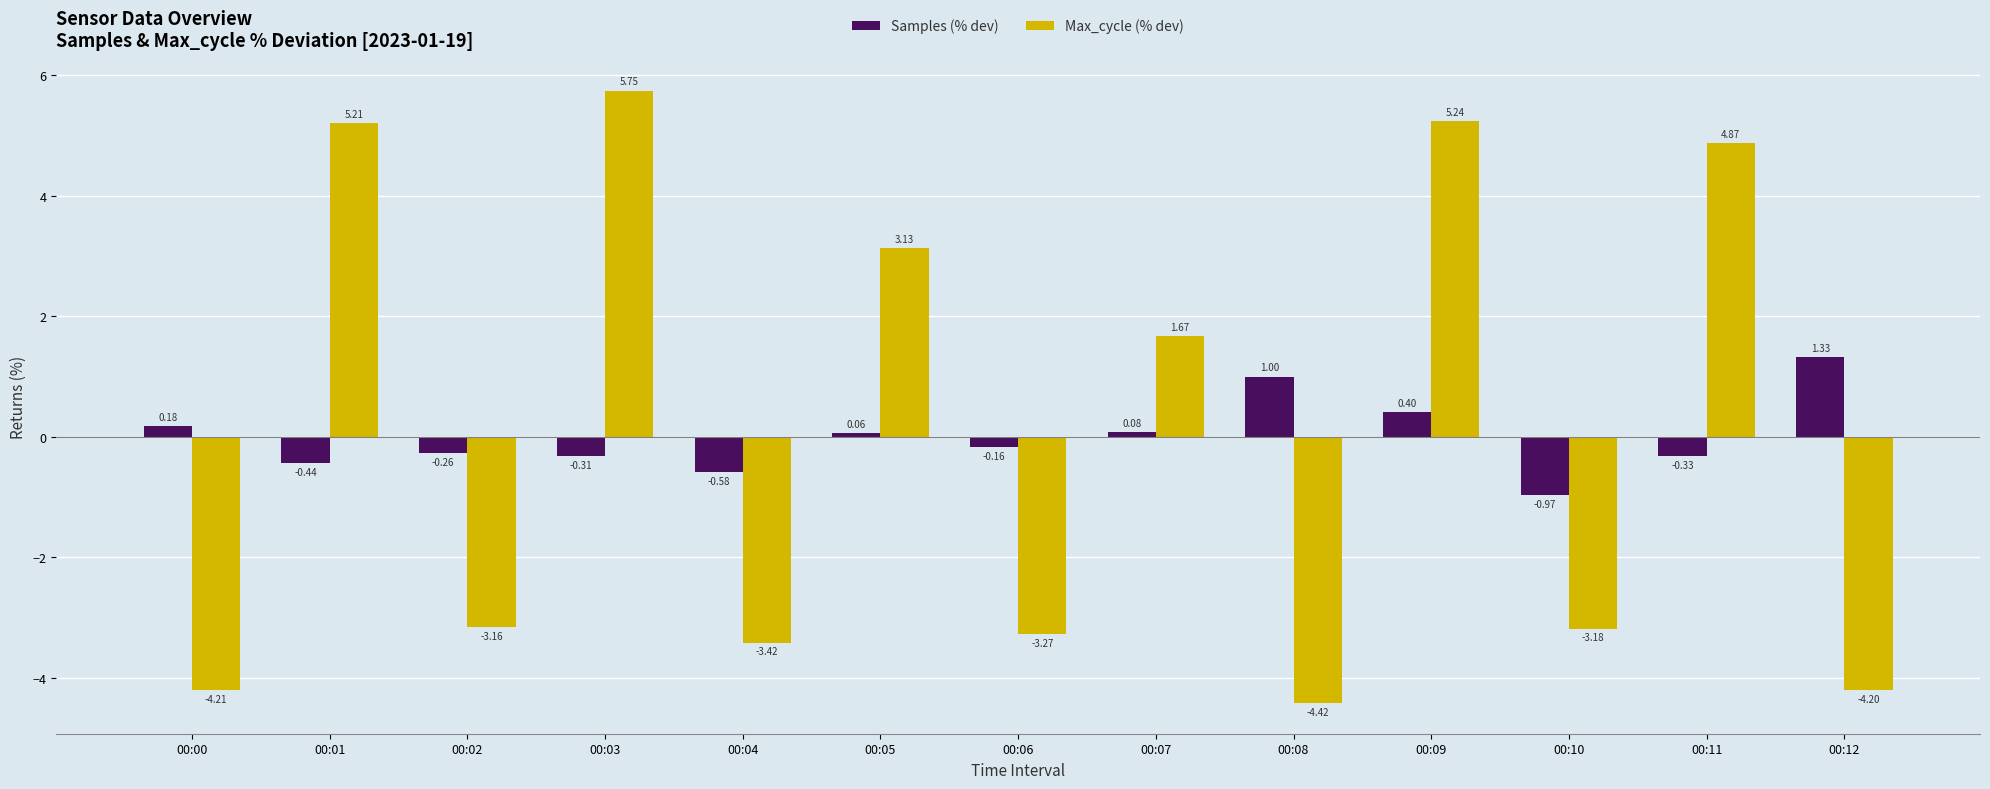

Does the chart contain any negative values?

Yes